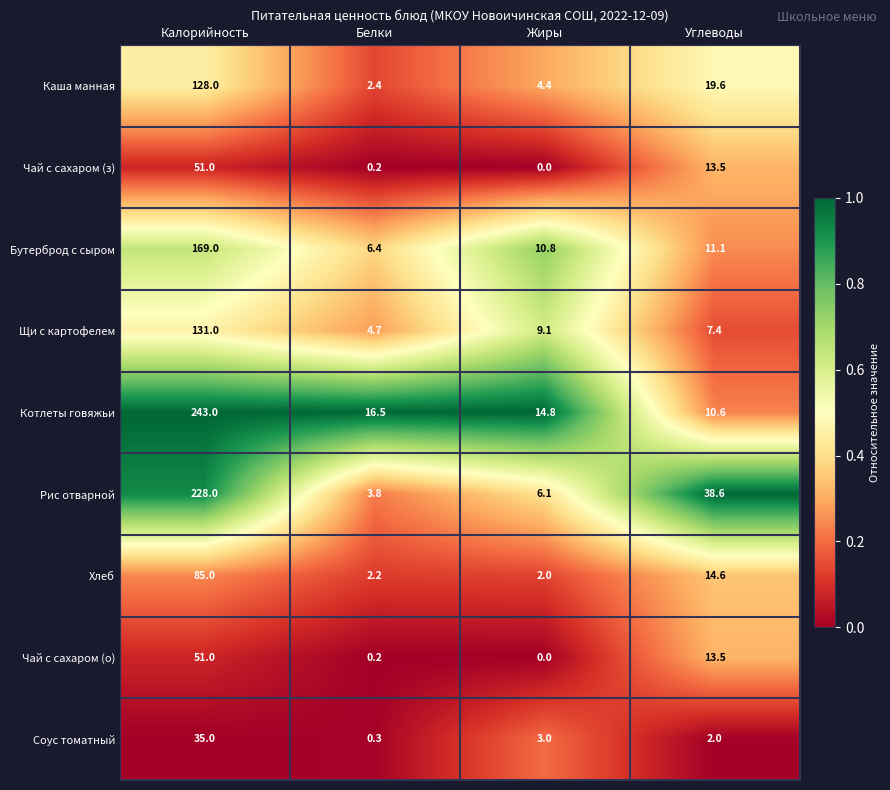

What value does the Хлеб series have at Калорийность?

85.0